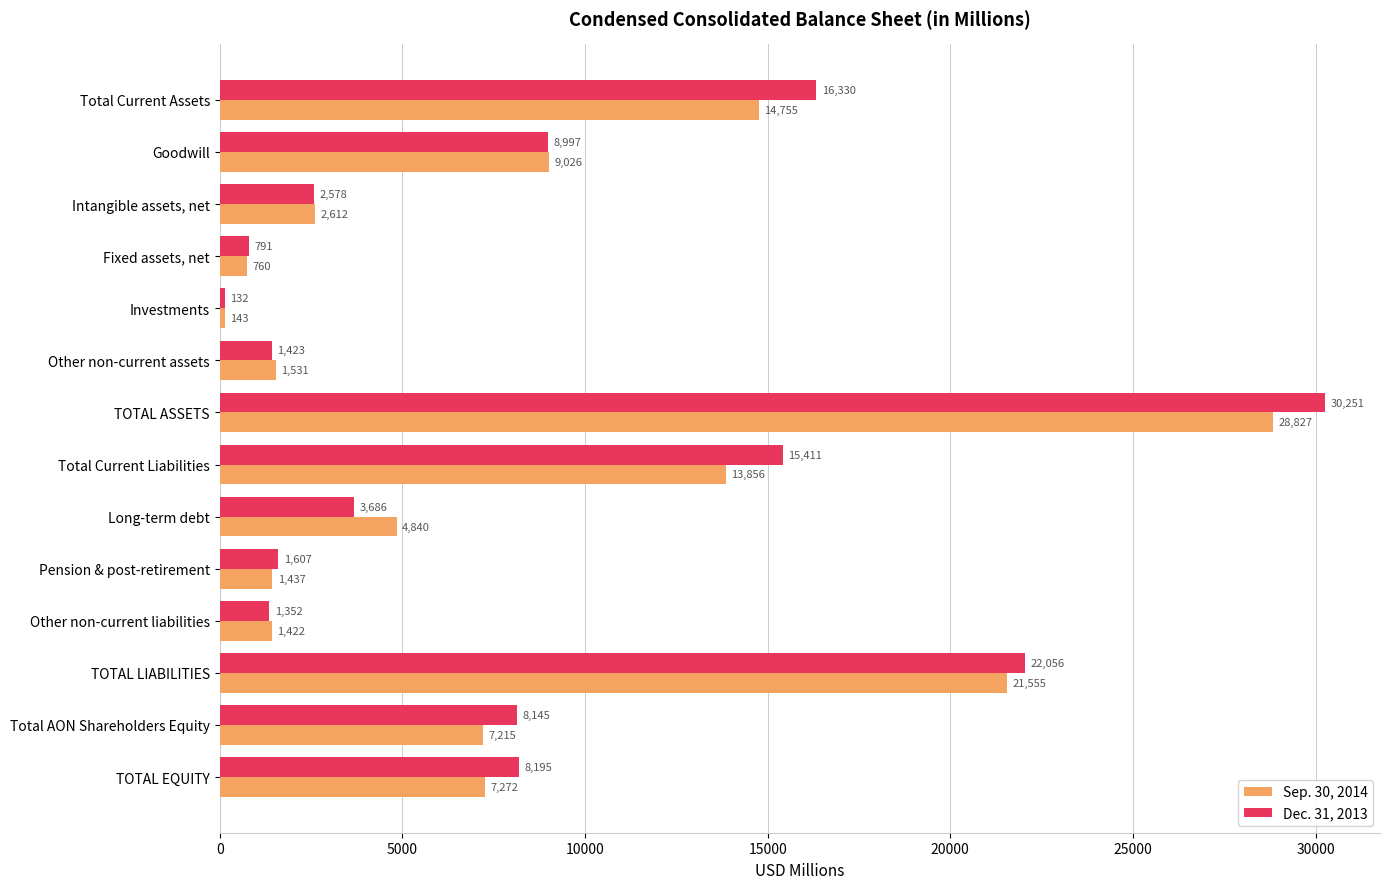

Between Other non-current assets and Long-term debt, which series saw the biggest shift?

Sep. 30, 2014